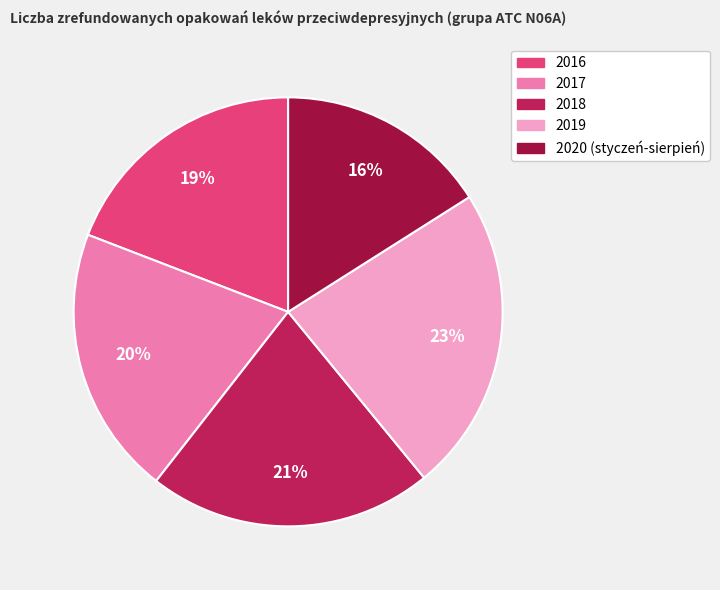

Does any single category account for the majority?

No